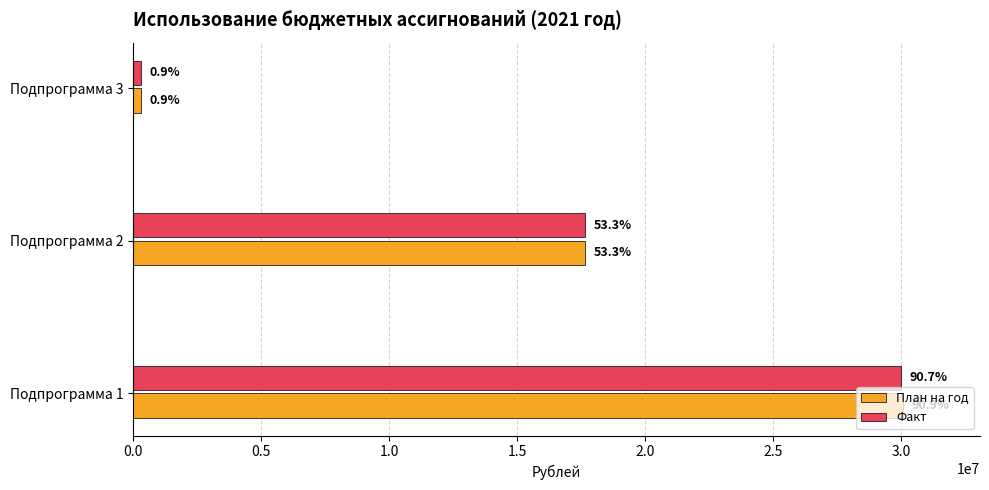

What are all the series names shown in the legend?

План на год, Факт